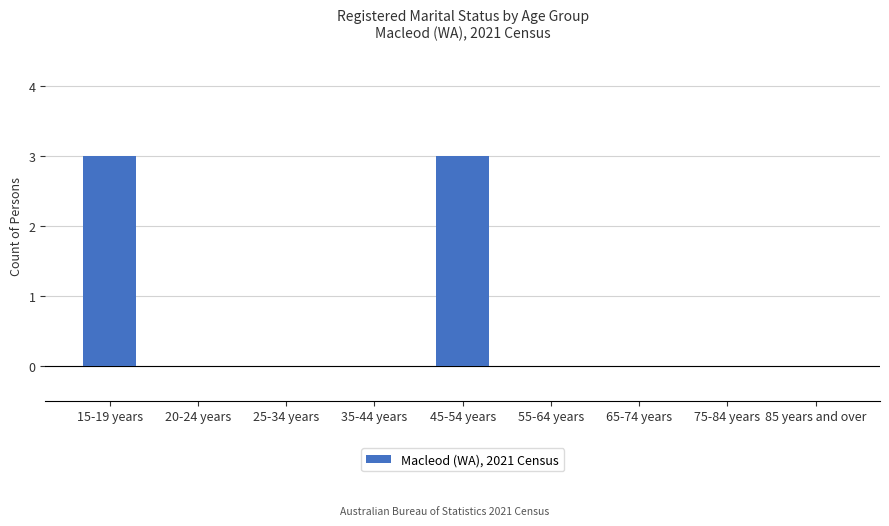

What is the maximum value shown in the chart?

3